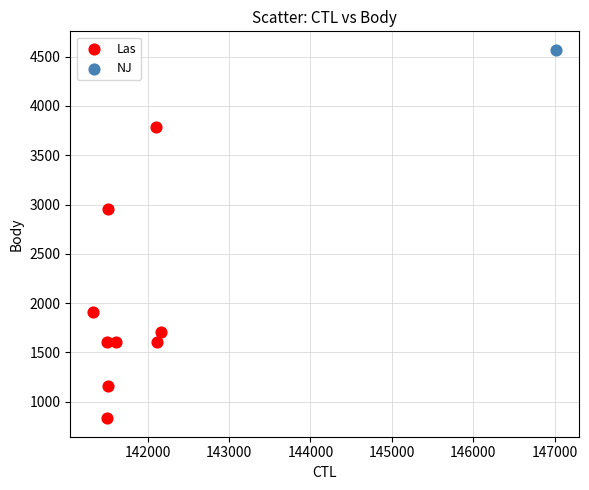

What are all the series names shown in the legend?

Las, NJ